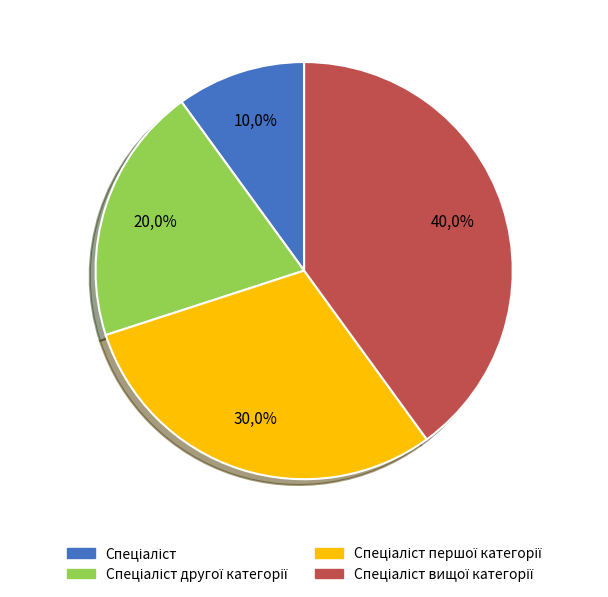

Is there a majority slice in this chart?

No